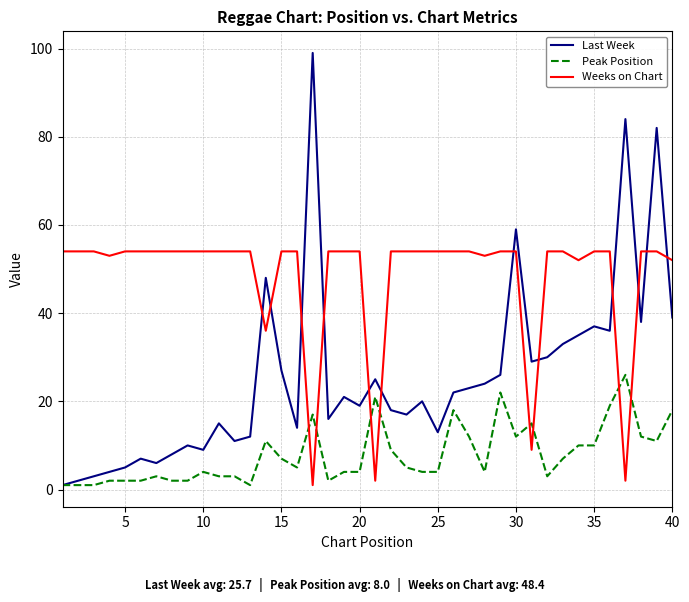

Which series has the largest range (max minus min)?

Last Week